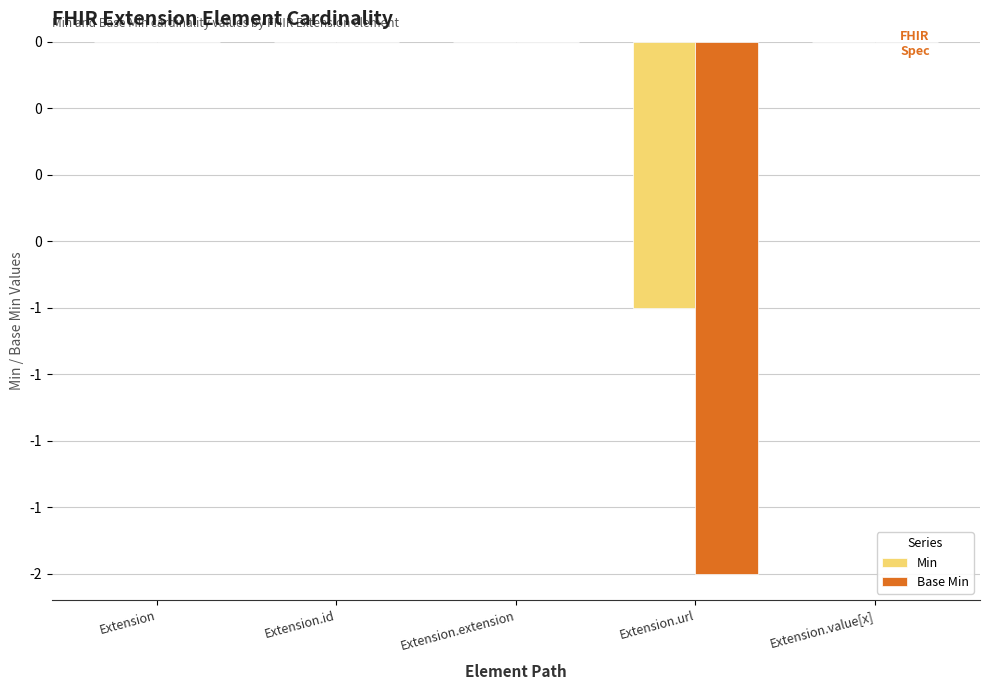

What are all the series names shown in the legend?

Min, Base Min